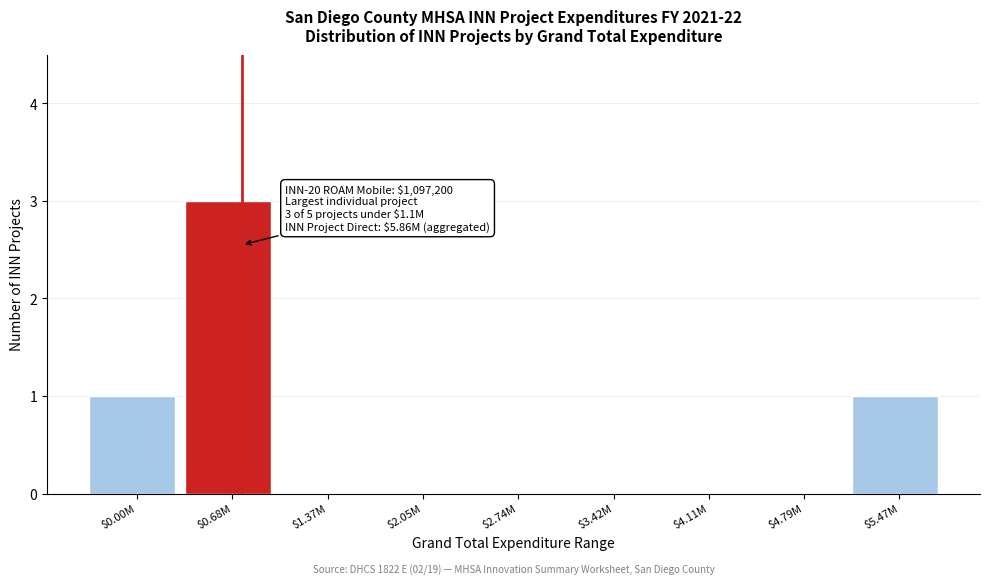

At which category does the chart reach its peak across all series?

$0.68M